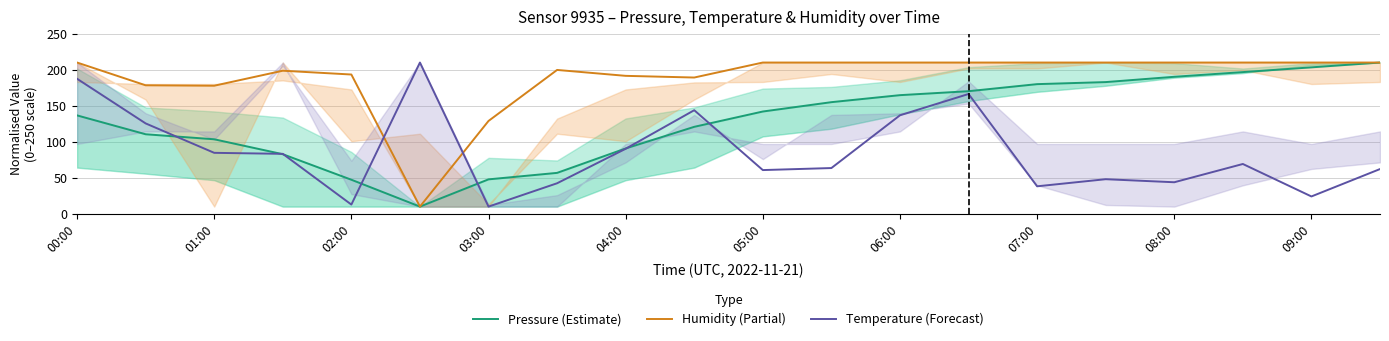

Is the value of Humidity (Partial) at 00:00 greater than the value of Pressure (Estimate) at 00:00?

Yes